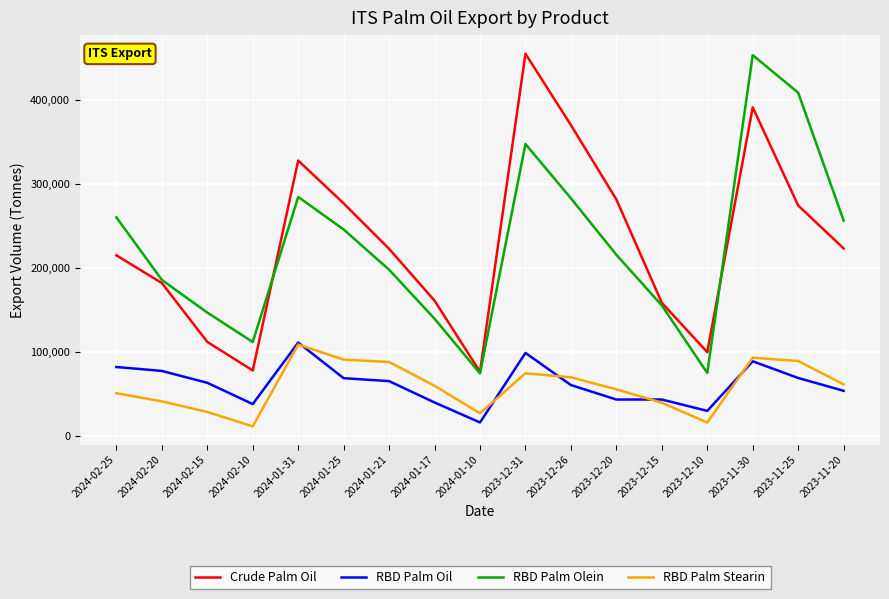

What is the difference between the highest and lowest values at 2024-02-15?

118204